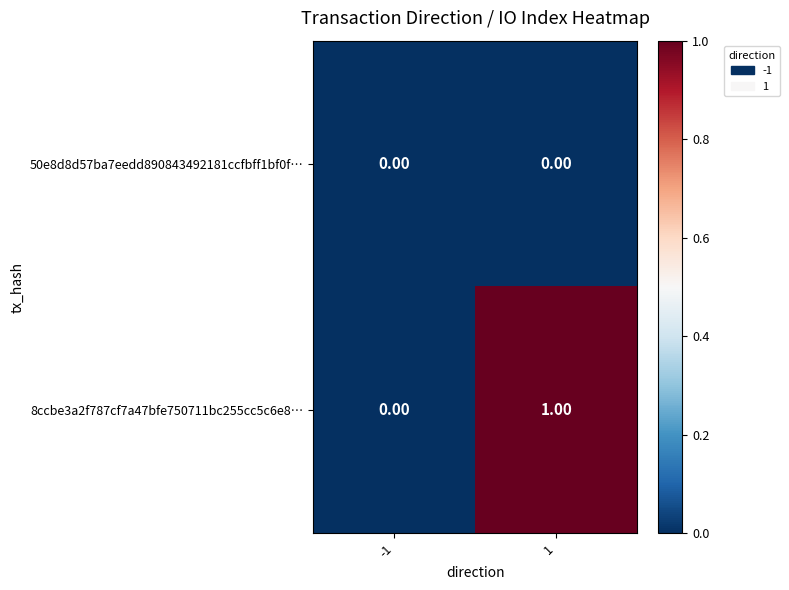

List the labels in order of 8ccbe3a2f787cf7a47bfe750711bc255cc5c6e8… value, smallest first.

-1, 1